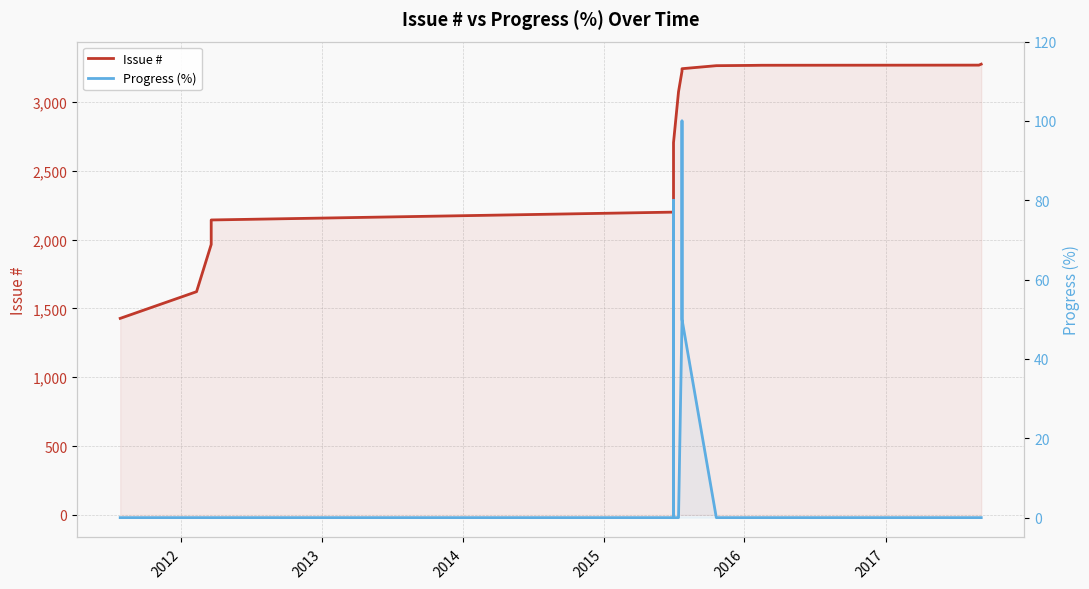

True or false: Issue # and Progress (%) intersect in this chart.

False